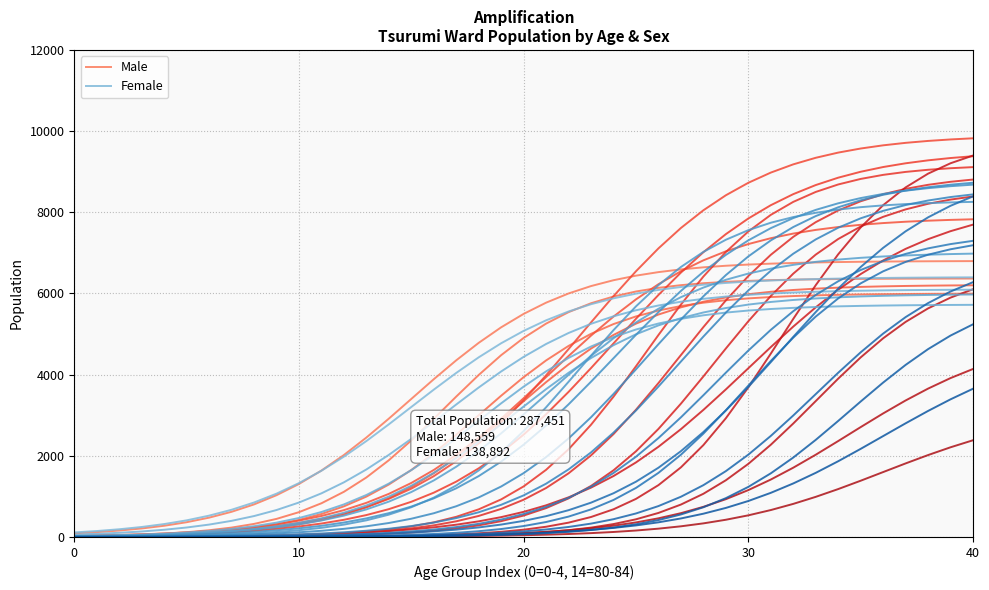

Which series has the largest range (max minus min)?

Male (Total)